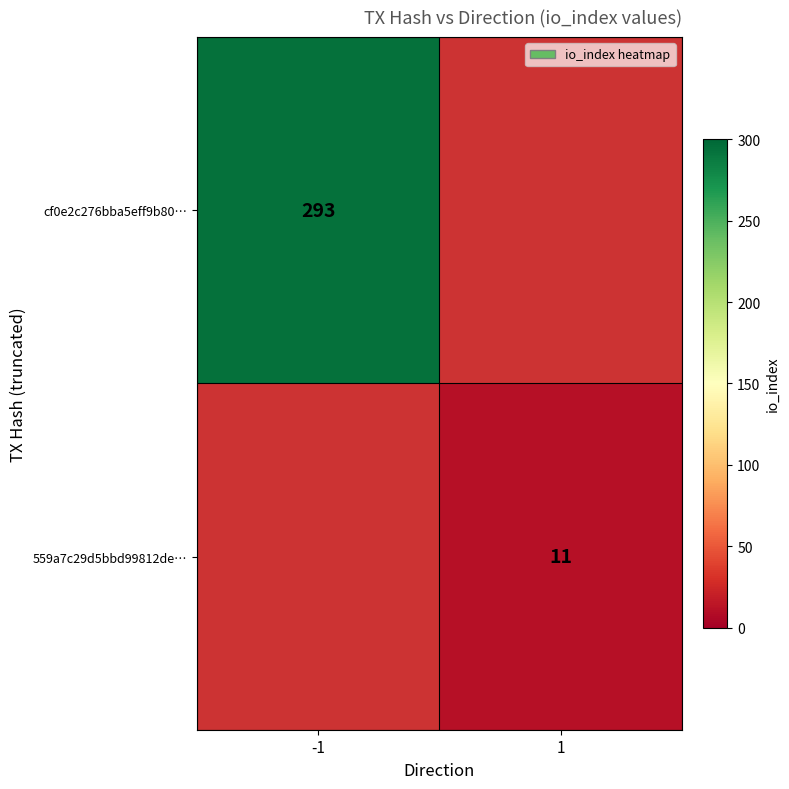

Is it true that 559a7c29d5bbd99812de… equals 17 at 1?

False